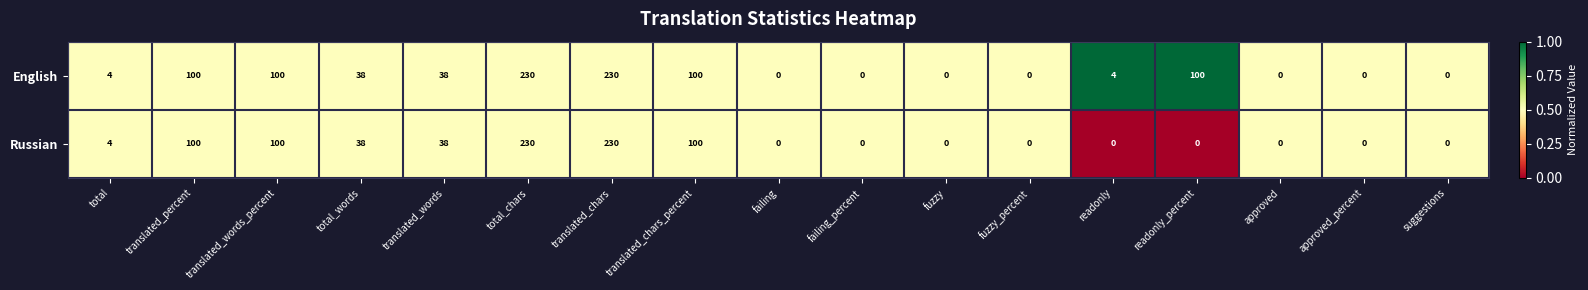

What is the approximate value of English at readonly_percent, to the nearest 50?

100